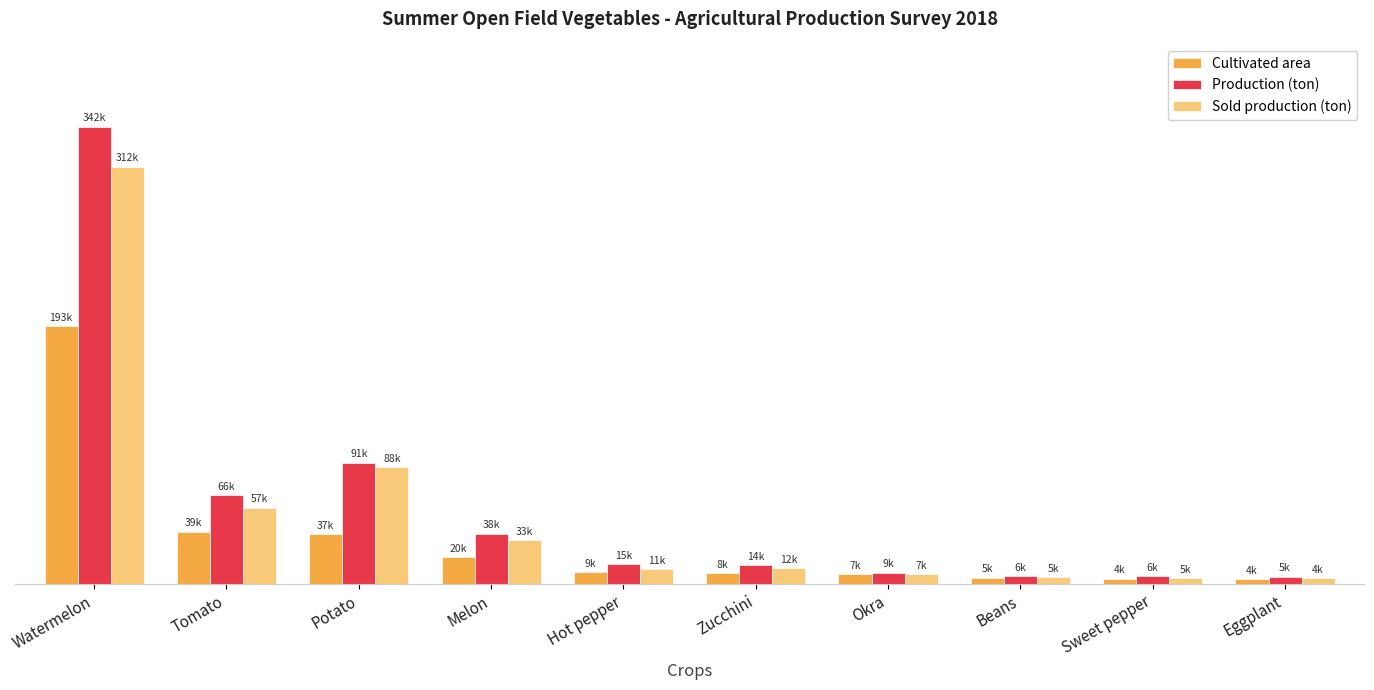

Does the chart contain any negative values?

No